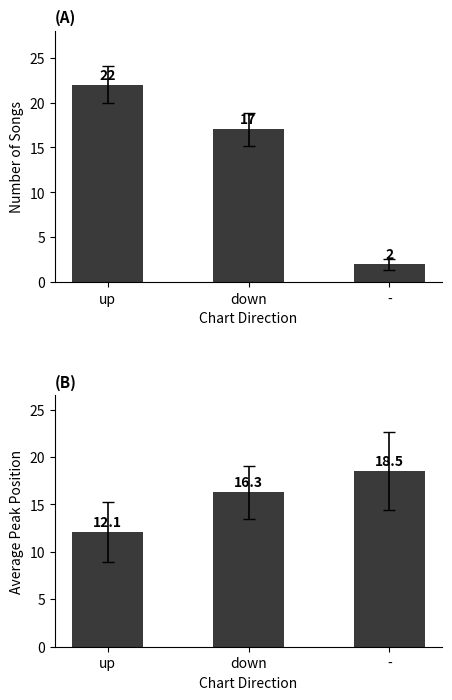

Where does the Count series first go above 17?

up